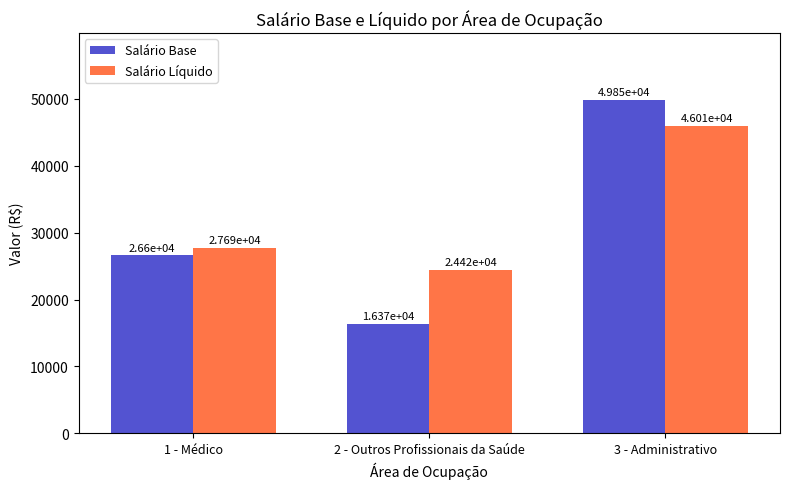

Are the bars horizontal?

No